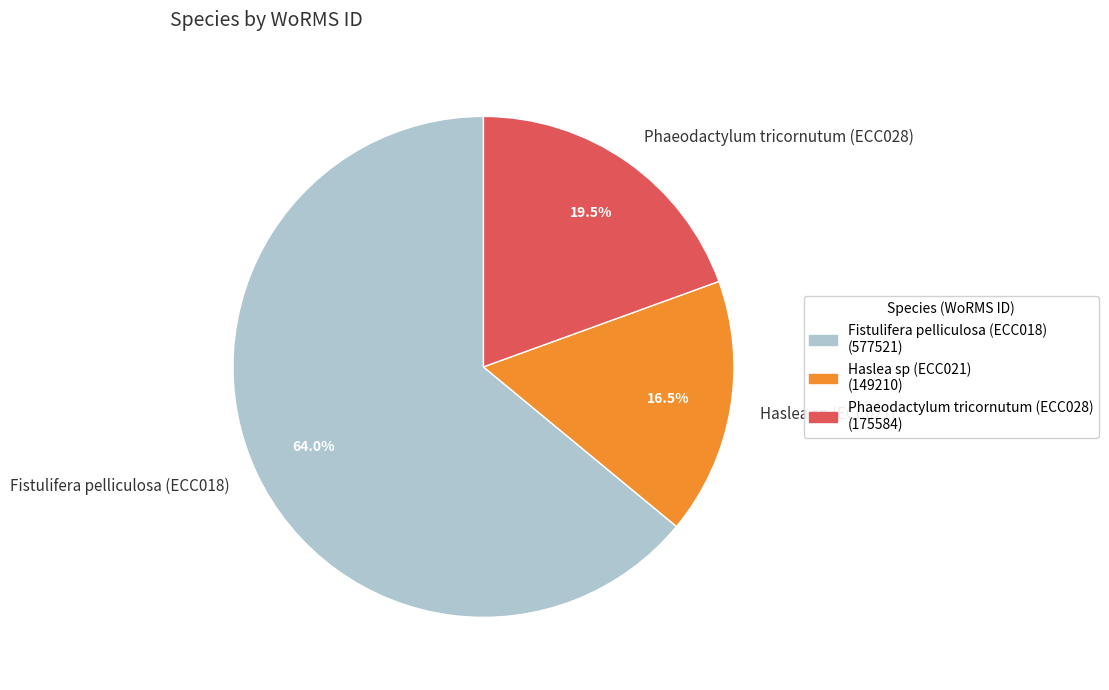

Which slice is the smallest?

Haslea sp (ECC021)